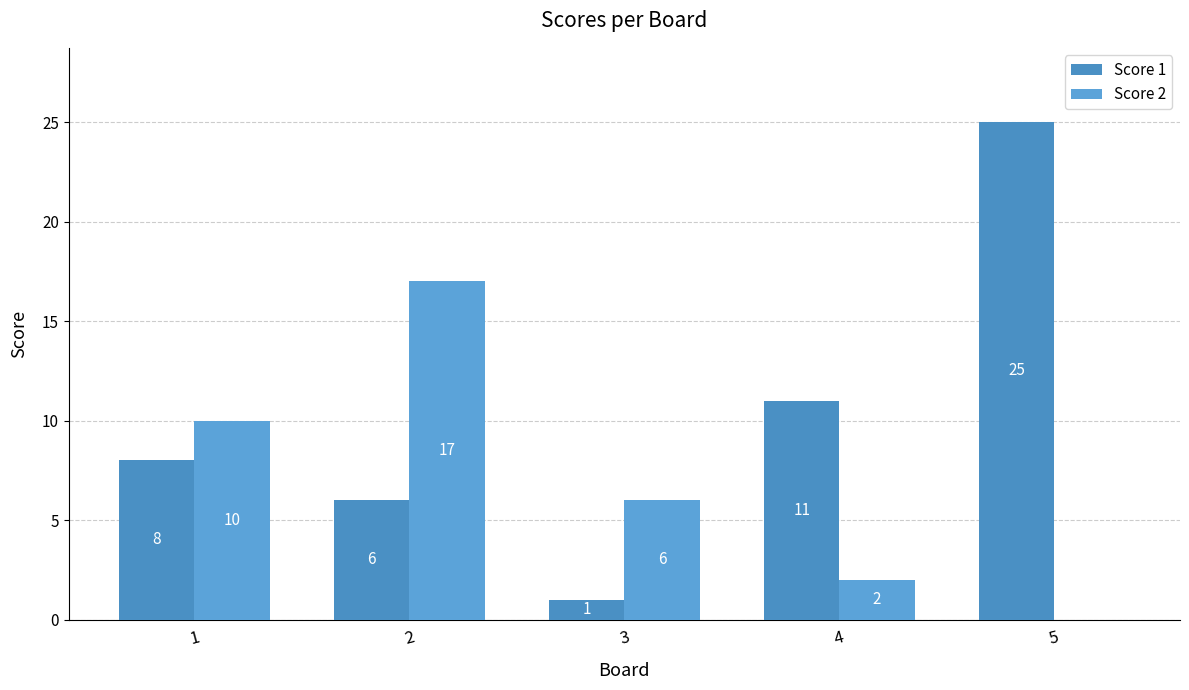

At which label does Score 1 reach its minimum?

3